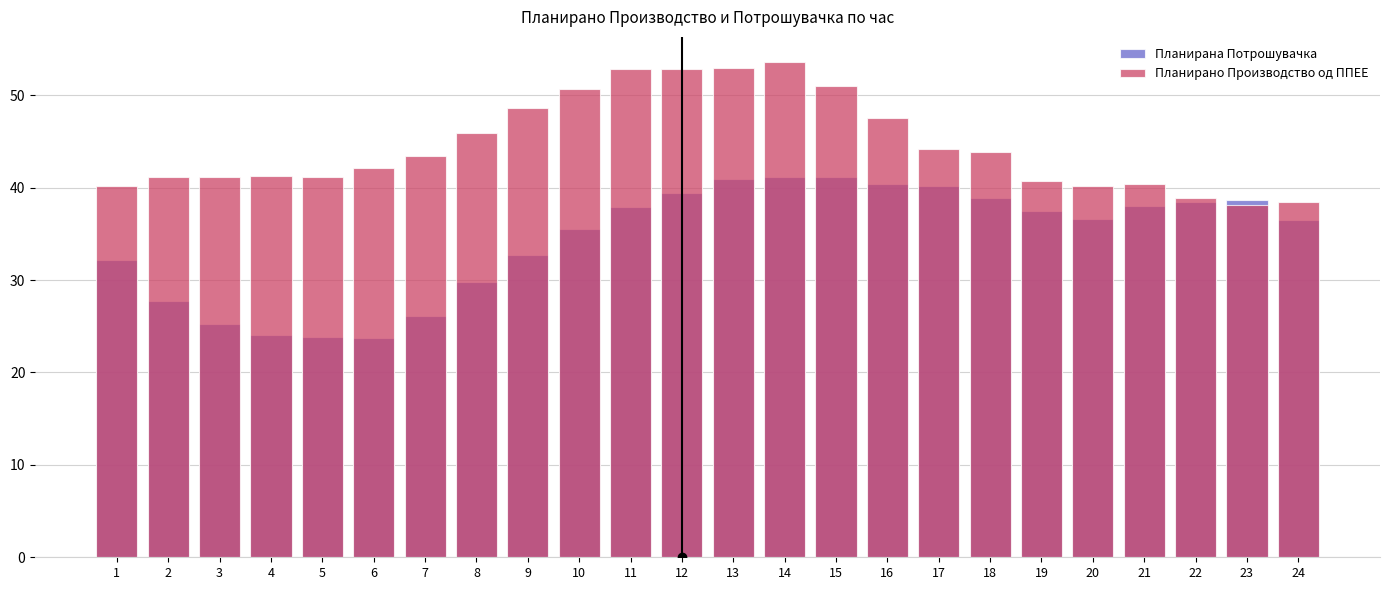

How many data points in Планирано Производство од ППЕЕ are above 43?

12